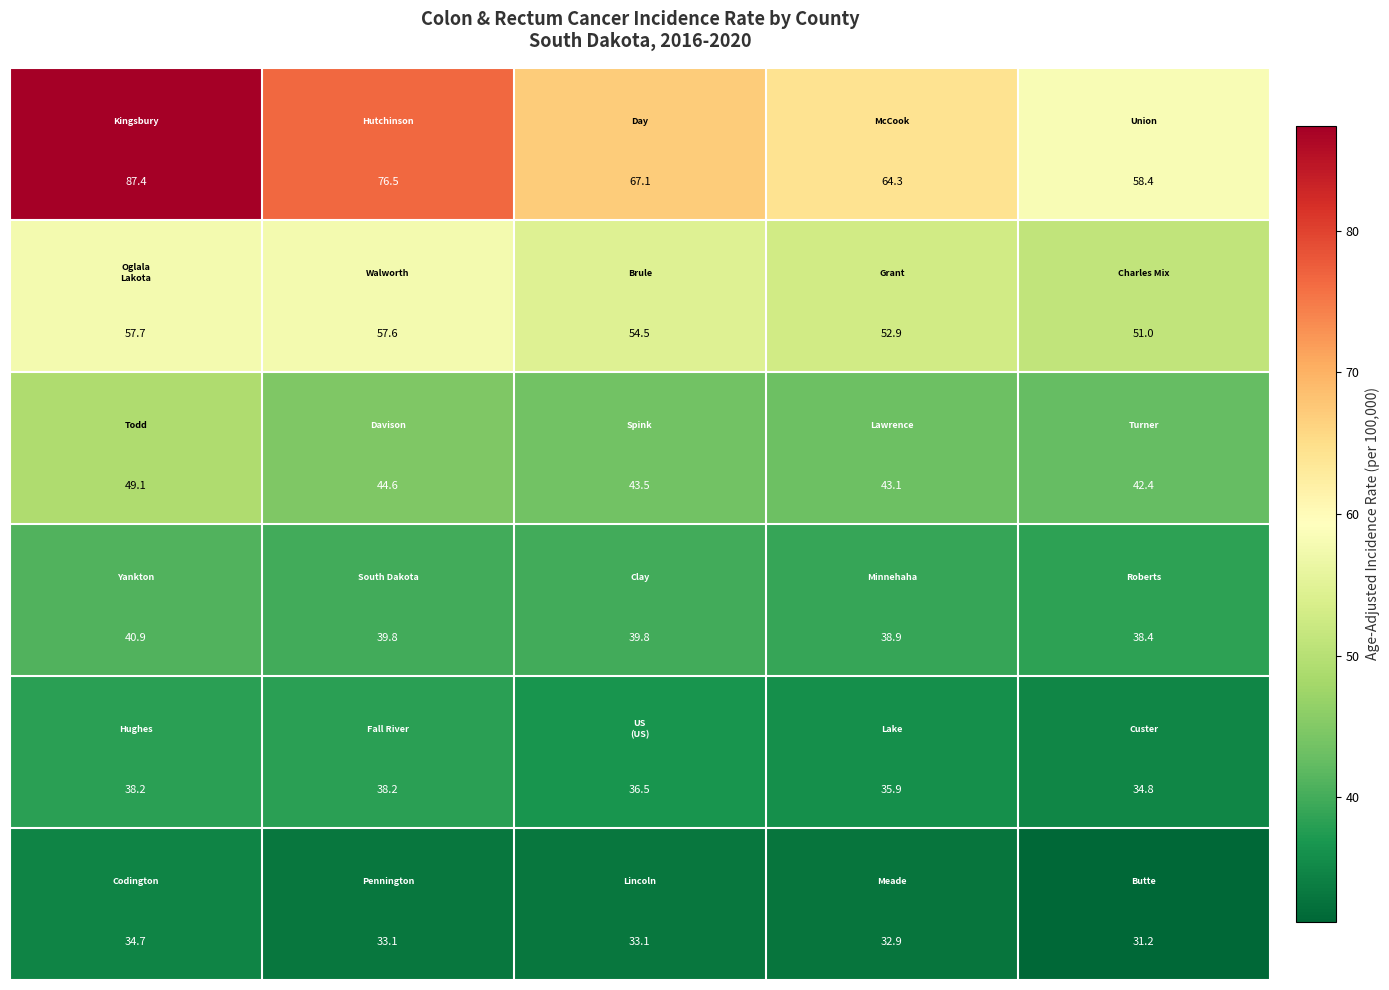

What is the greatest value displayed?

87.4